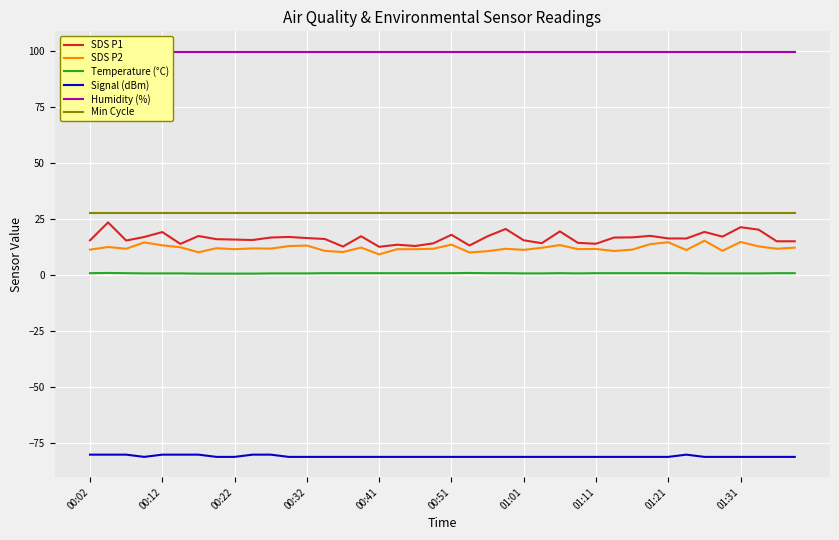

True or false: SDS P1 and Signal (dBm) intersect in this chart.

False